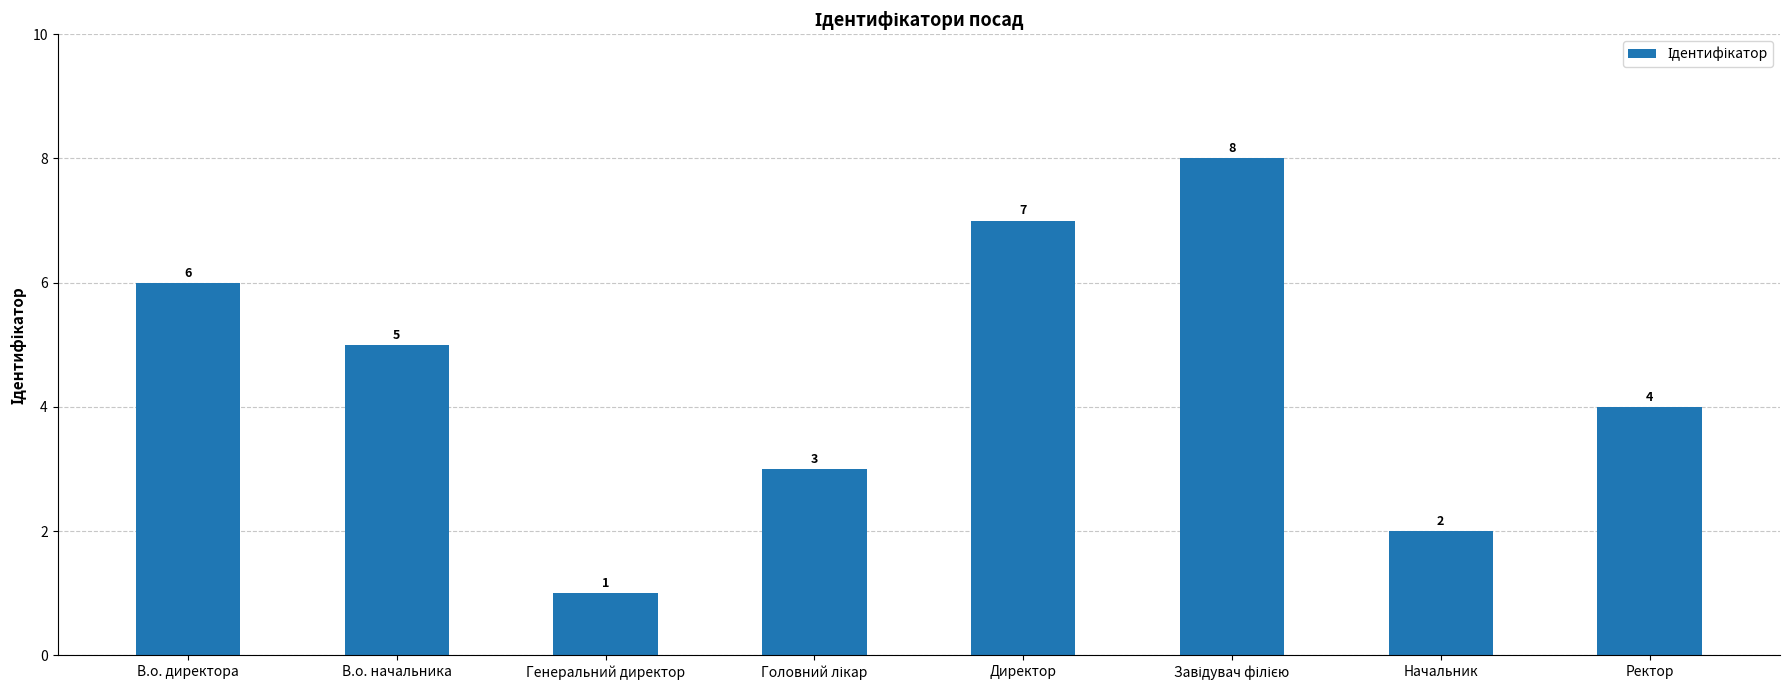

Which label corresponds to the smallest value in the chart?

Генеральний директор